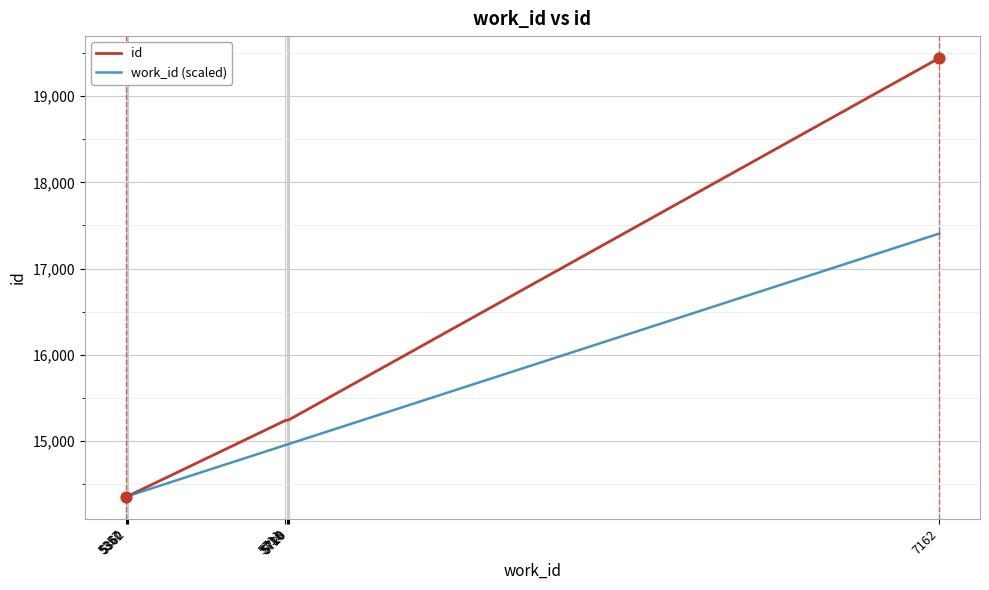

Which series has the widest spread of values?

id